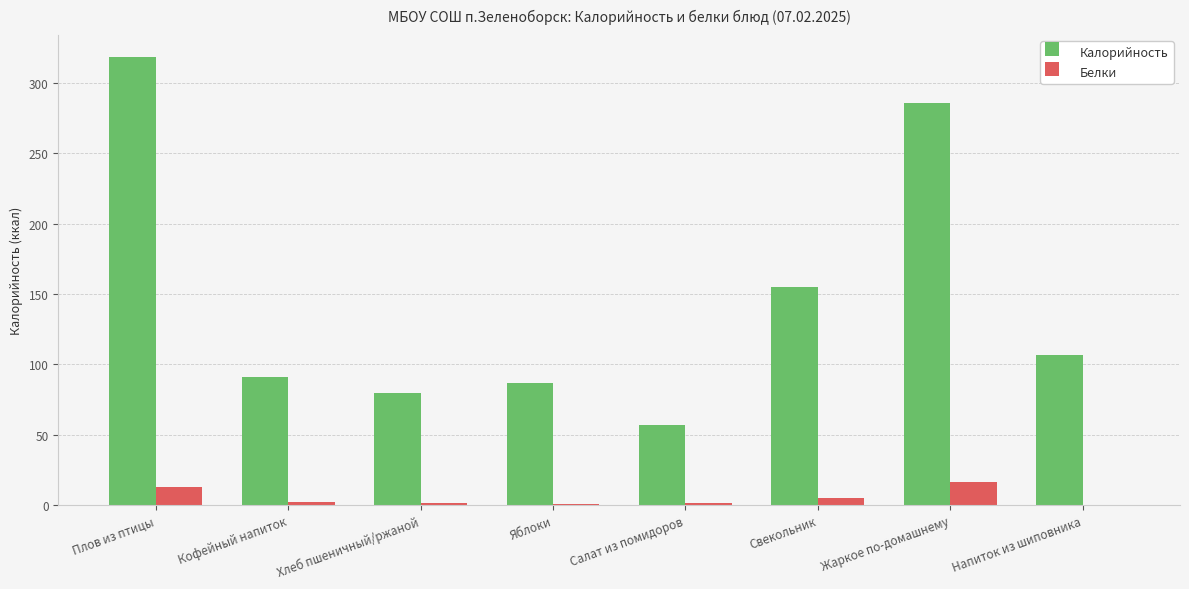

What are all the series names shown in the legend?

Калорийность, Белки